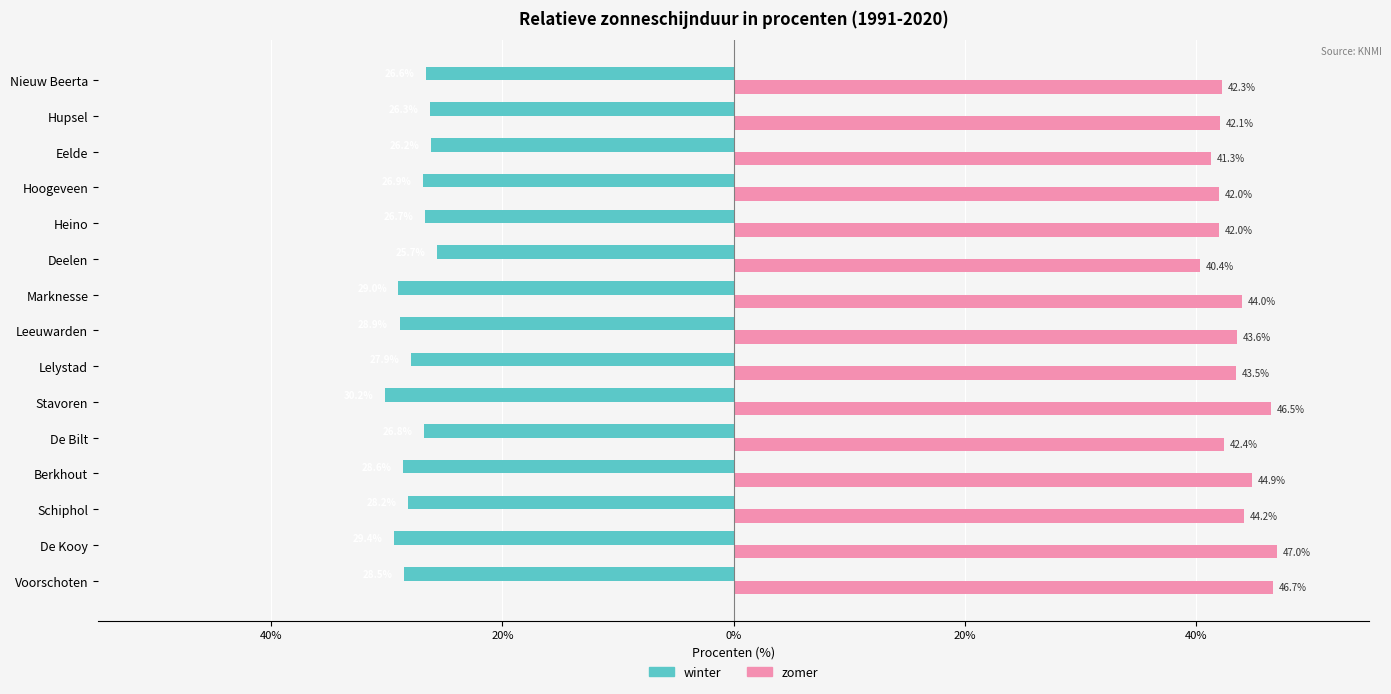

What is the difference between the maximum and minimum values in the zomer series?

6.6